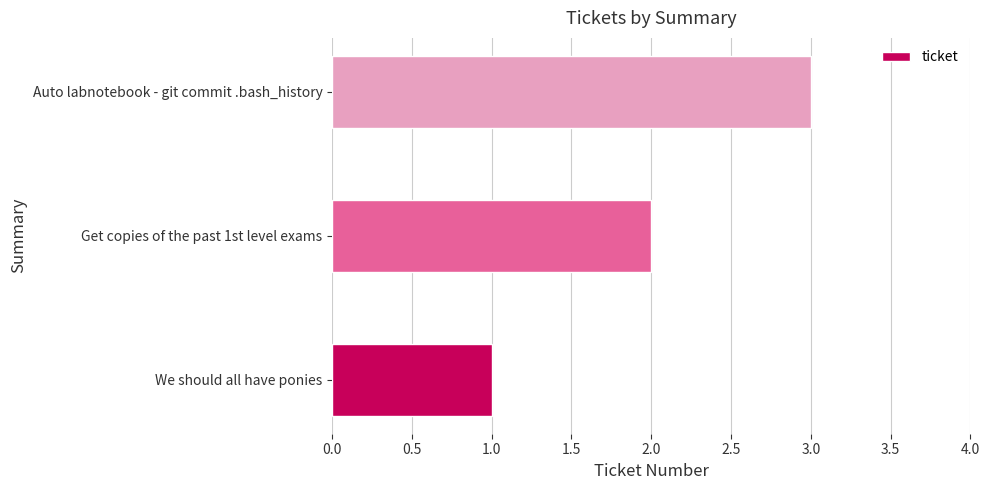

The value at We should all have ponies is 1. True or false?

True